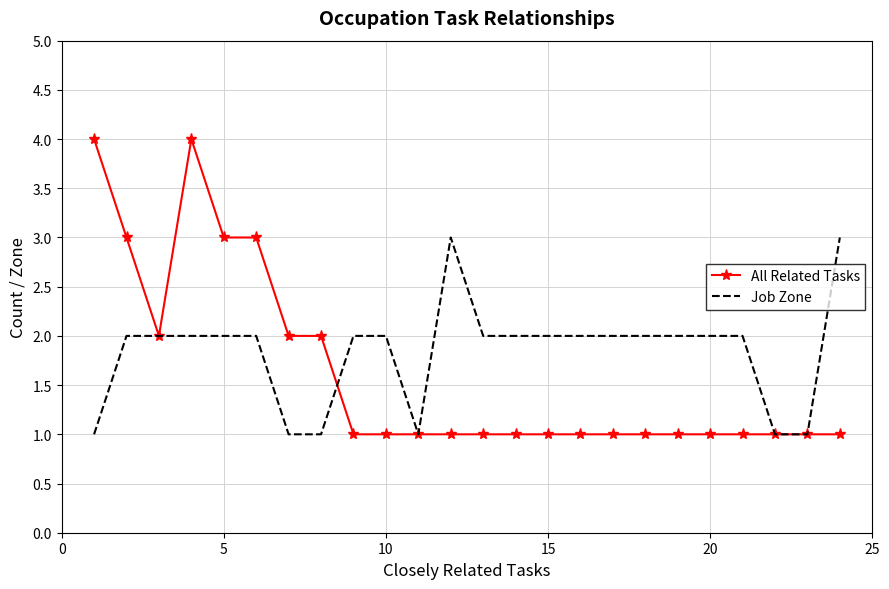

List the series in order of their peak value, lowest first.

Job Zone, All Related Tasks